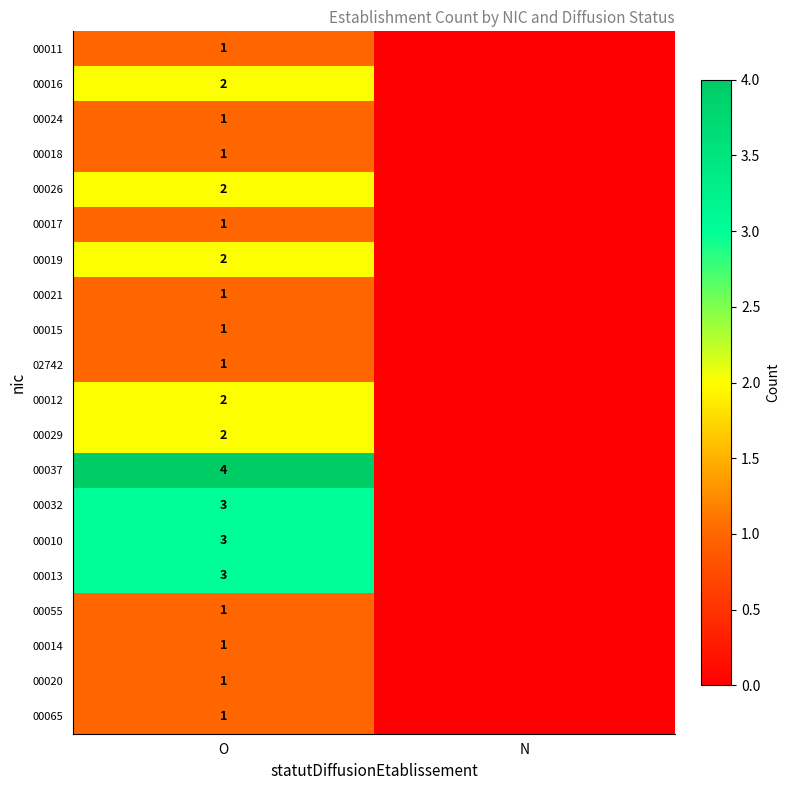

What is the total value across all series at O?

34